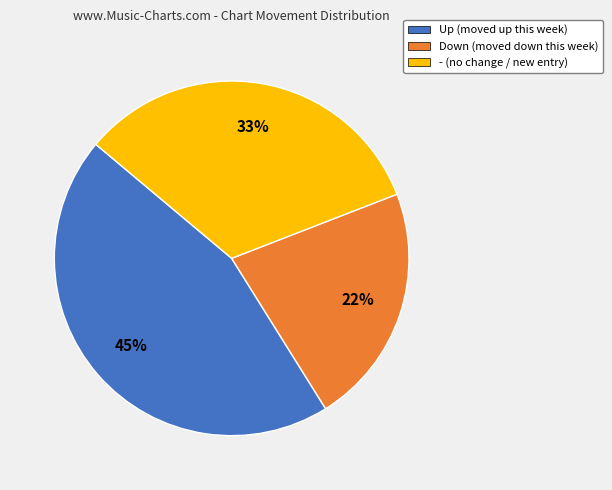

How many segments does this pie chart have?

3